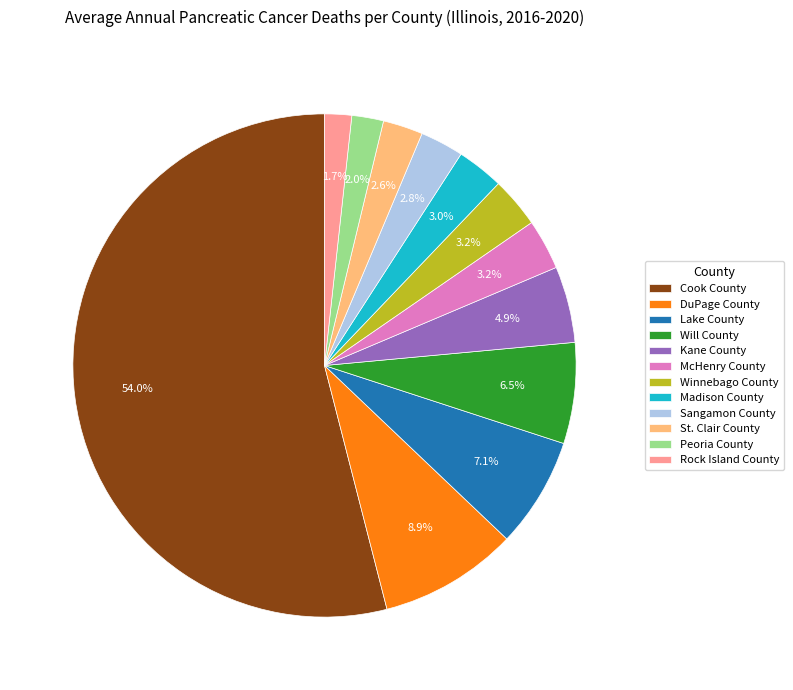

What percentage is NOT represented by McHenry County?

96.8%